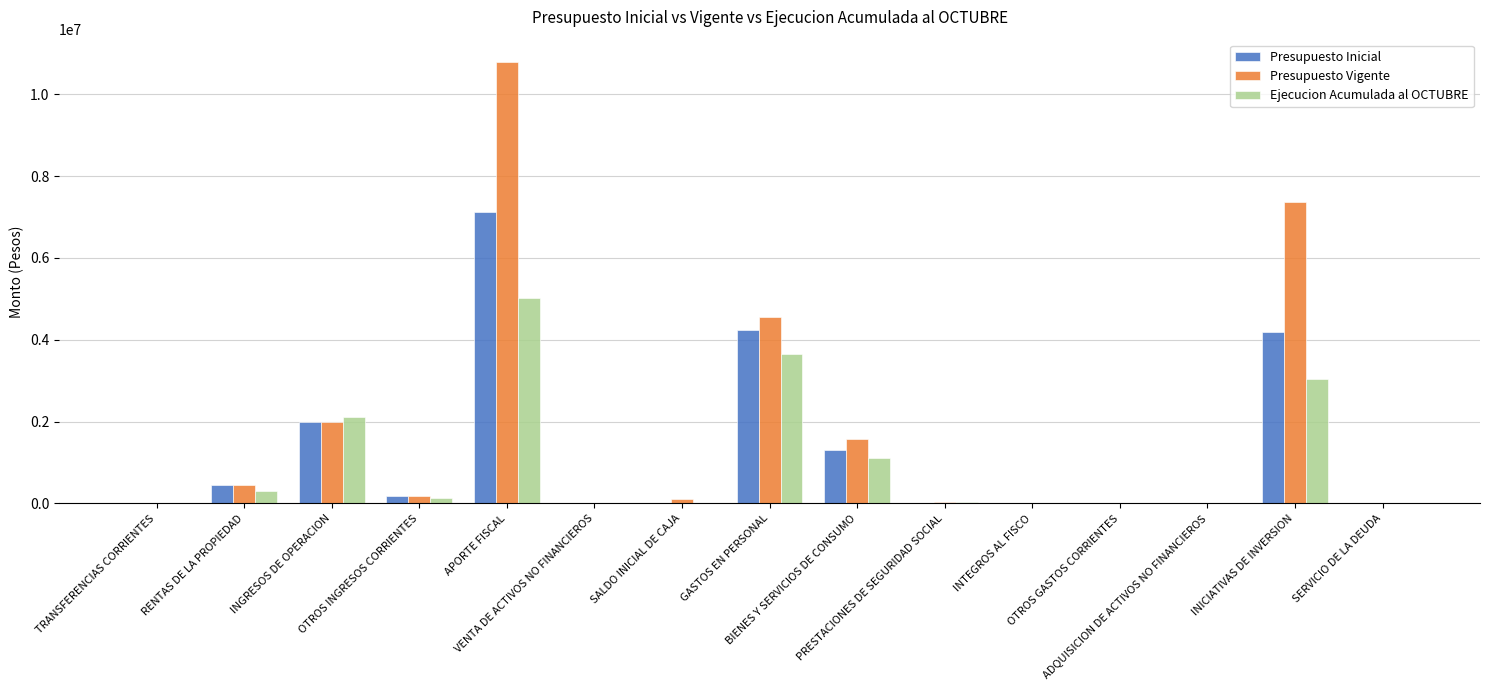

What is the total value across all series at INGRESOS DE OPERACION?

6085299